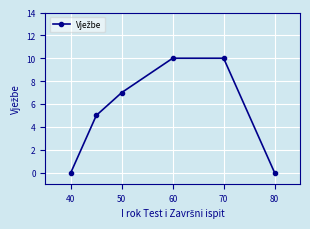

Reading left to right, list all the values displayed in this chart.

0	5	7	10	10	0